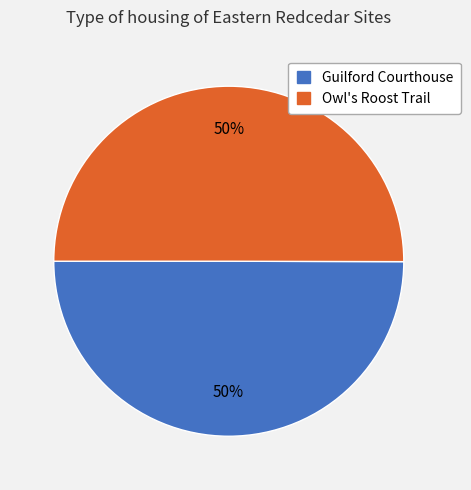

To the nearest percent, what is the combined percentage of Owl's Roost Trail and Guilford Courthouse?

100%